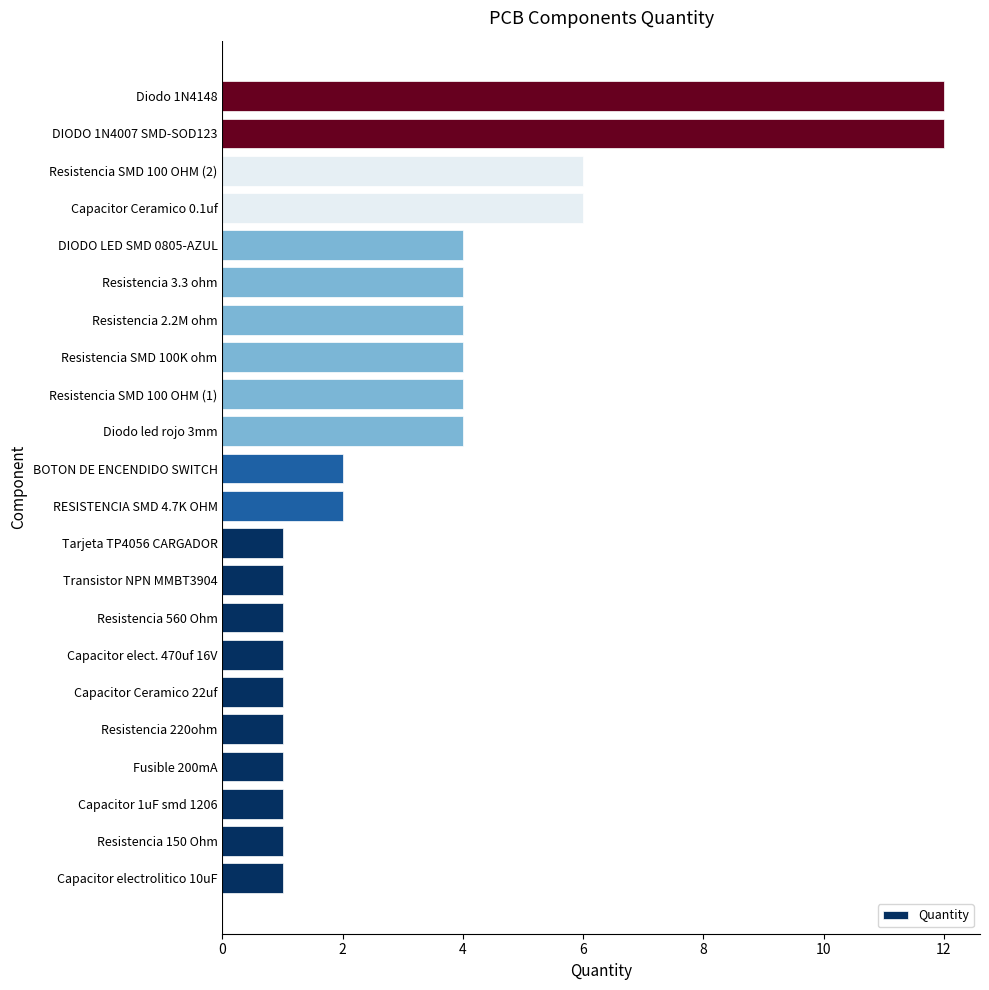

Is it true that the value at Resistencia 3.3 ohm is 1?

False